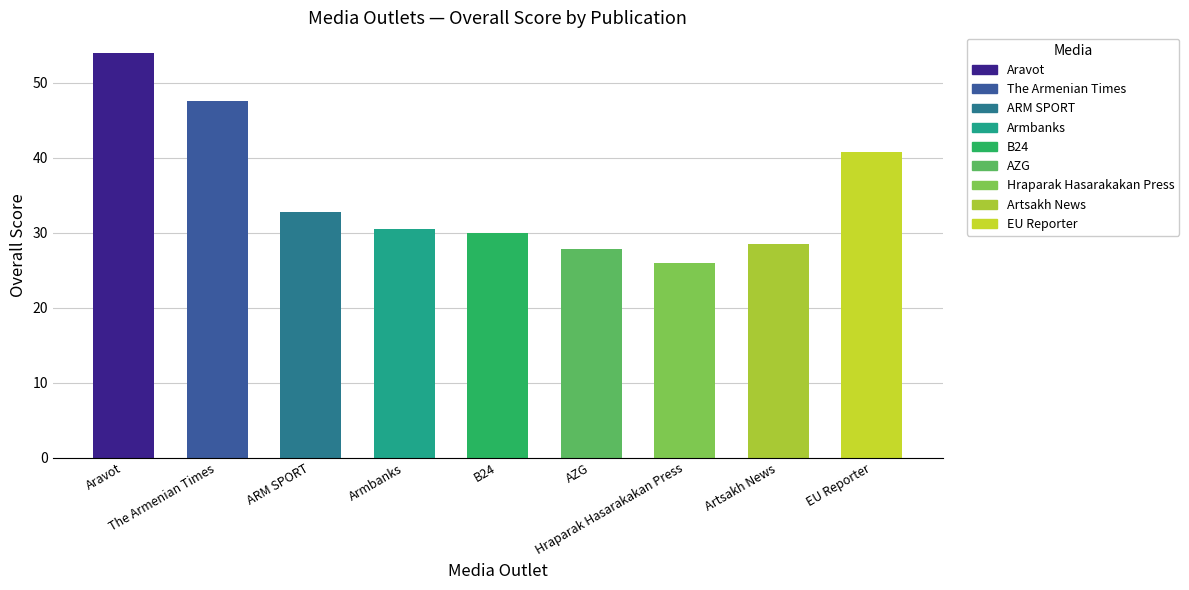

How many series are shown in this chart?

1